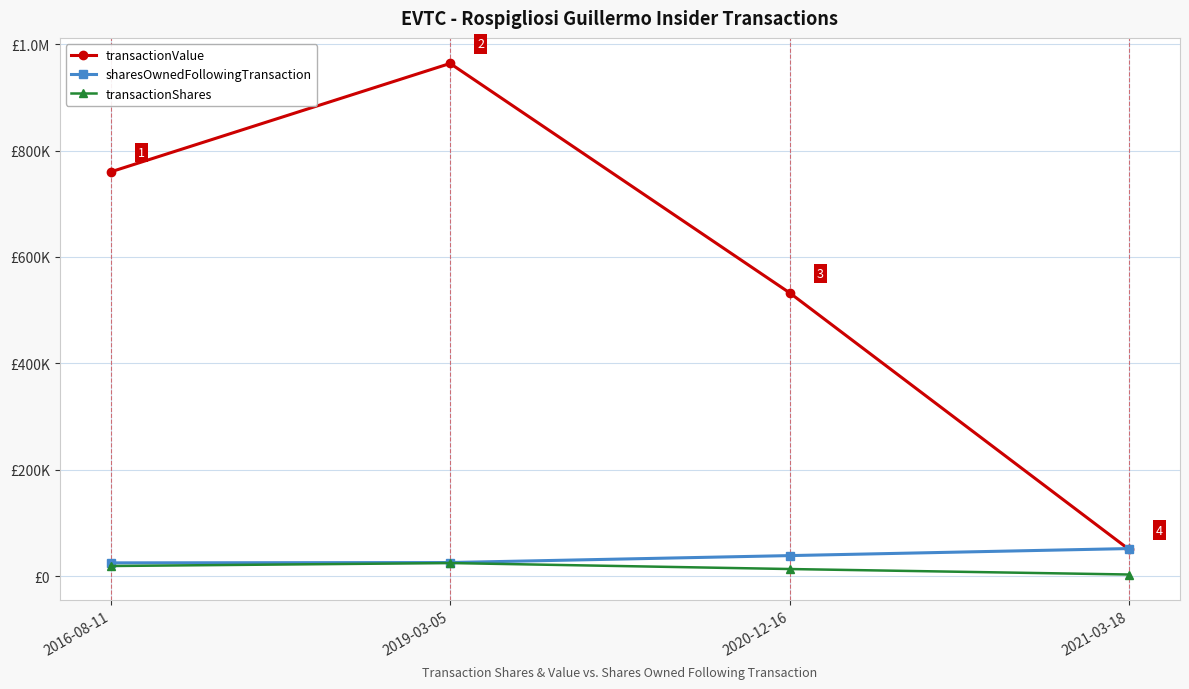

What is the difference between the second highest and second lowest values in the transactionShares series?

5660